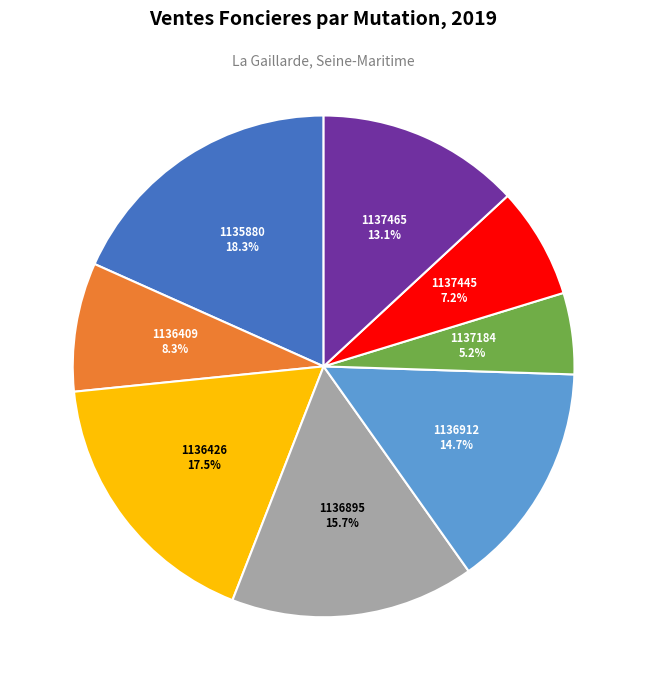

Is there a majority slice in this chart?

No